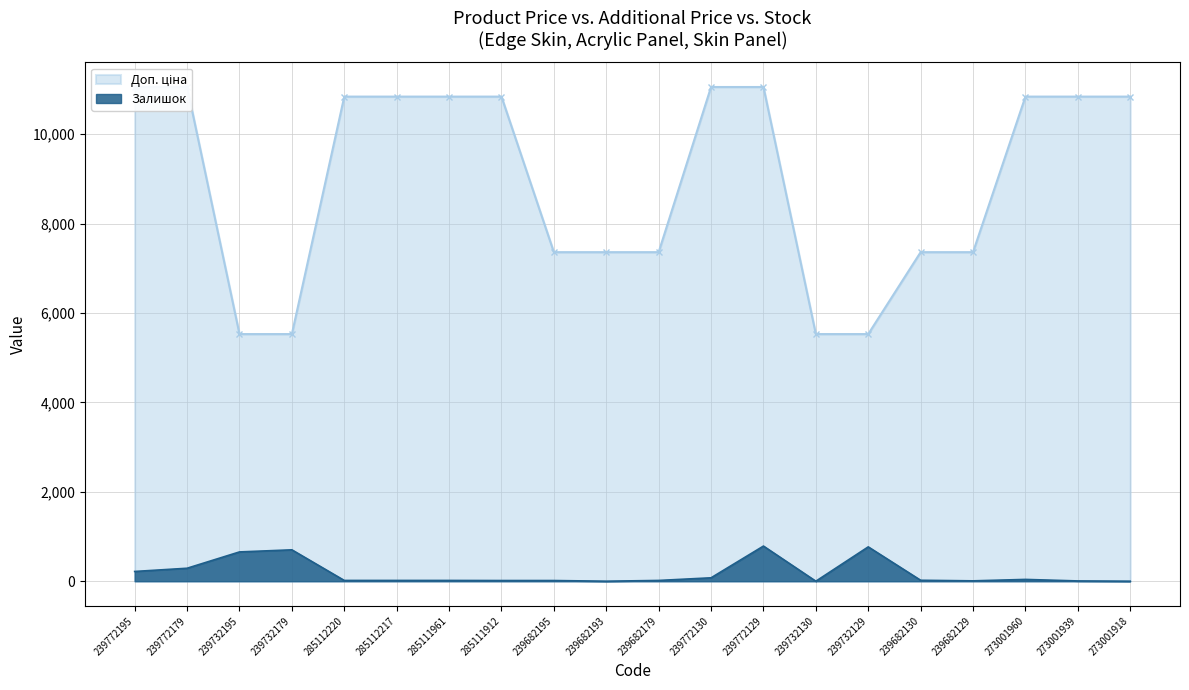

List the series in order of their overall mean, highest first.

Доп. ціна, Залишок